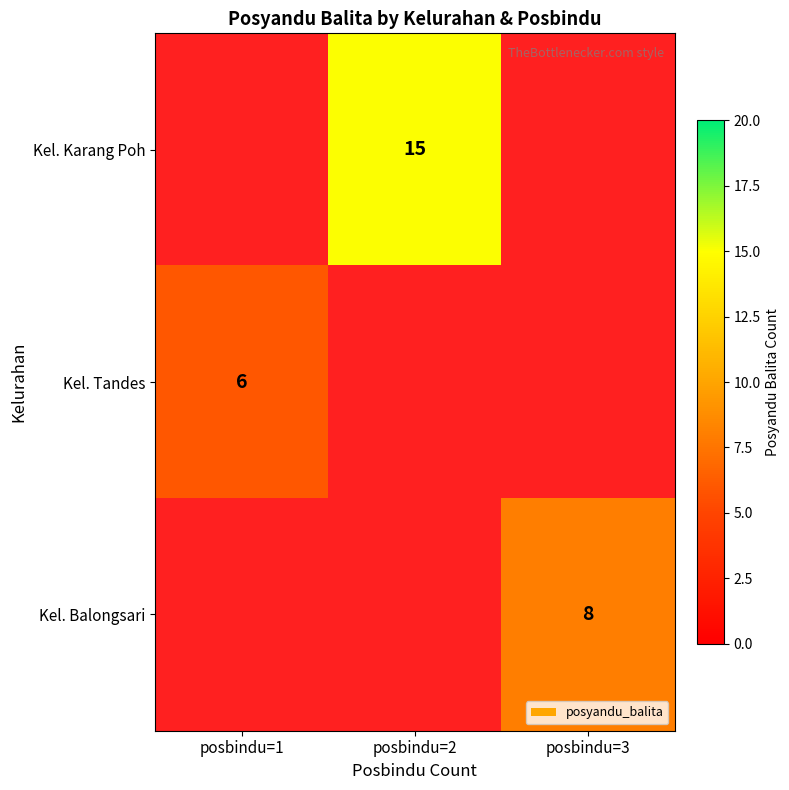

What is the minimum value shown in the chart?

6.0